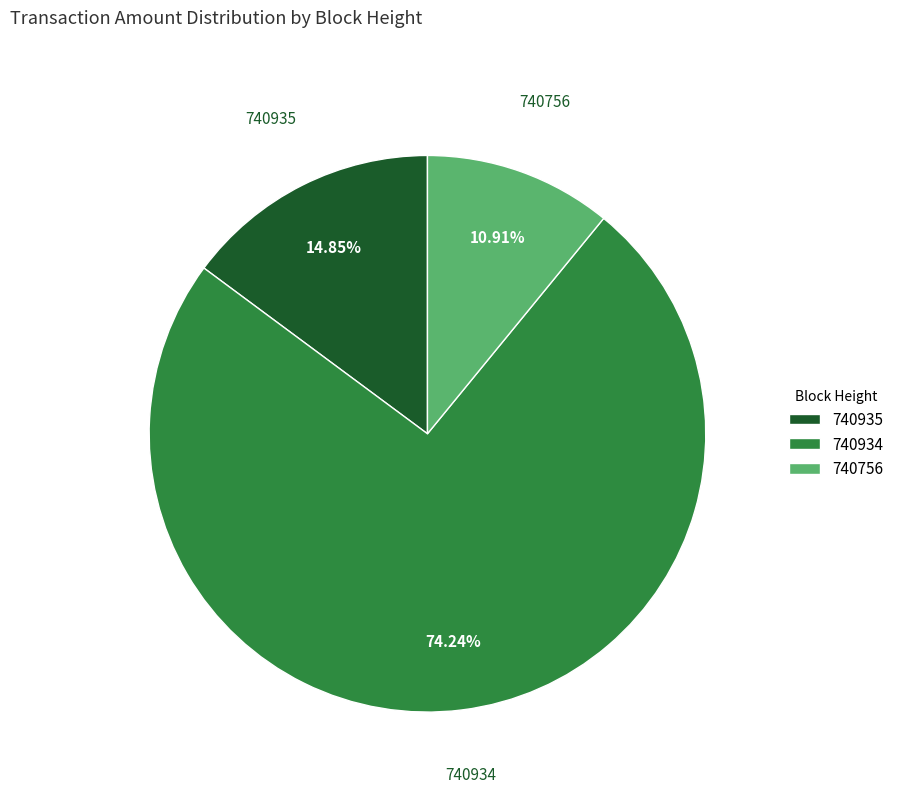

Is there any slice that represents more than half of the pie?

Yes